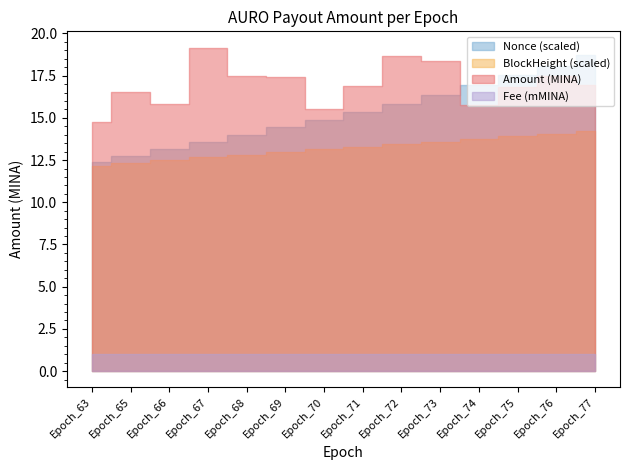

How many series are shown in this chart?

4